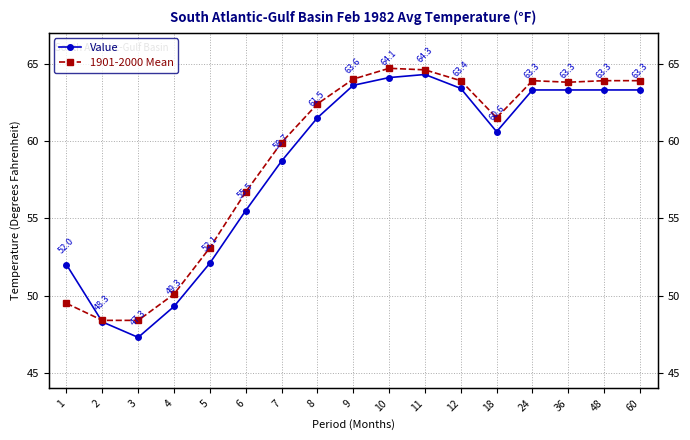

How many lines are shown in the chart?

2